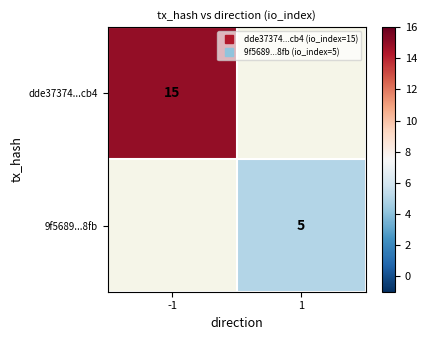

Which category has the highest value in the dde37374...cb4 series?

-1